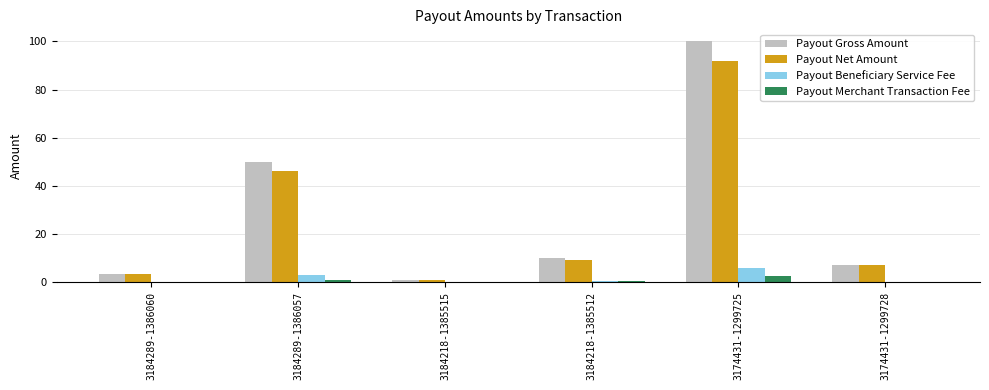

What is the maximum value shown in the chart?

100.0